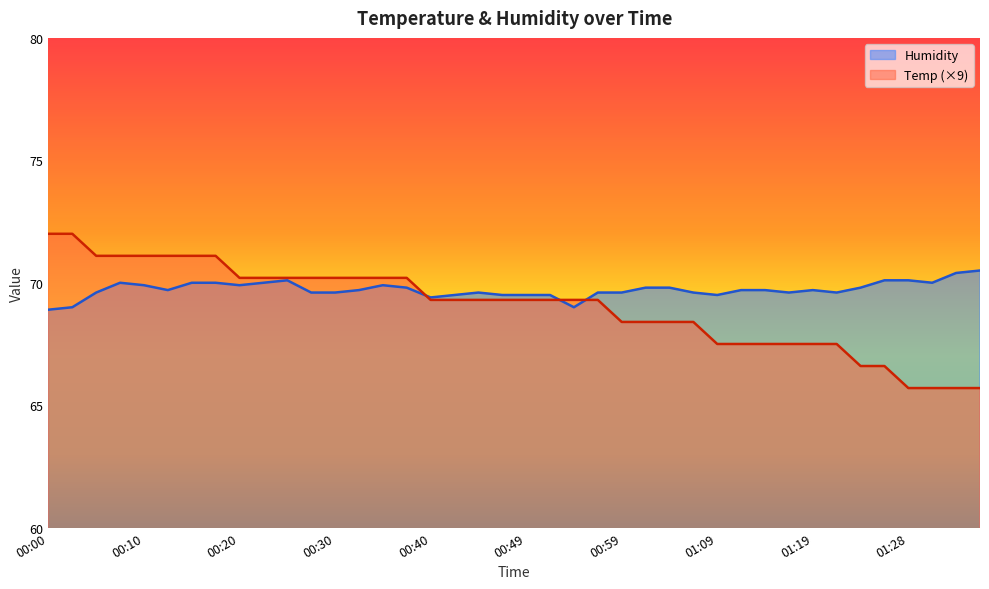

Rank the categories by Humidity value from lowest to highest.

00:00, 00:03, 00:54, 00:40, 00:42, 00:47, 00:49, 00:52, 01:09, 00:05, 00:27, 00:30, 00:44, 00:57, 00:59, 01:06, 01:16, 01:21, 00:13, 00:32, 01:11, 01:14, 01:19, 00:37, 01:02, 01:04, 01:23, 00:10, 00:20, 00:35, 00:08, 00:15, 00:18, 00:22, 01:31, 00:25, 01:26, 01:28, 01:33, 01:36